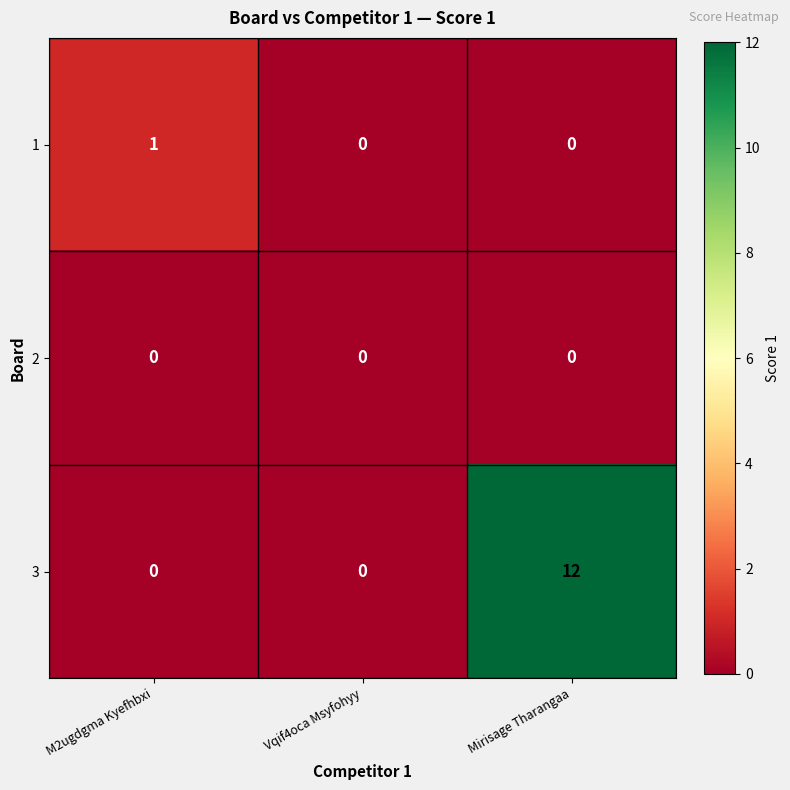

Reading left to right, extract all data points from this chart.

1: M2ugdgma Kyefhbxi=1	Vqif4oca Msyfohyy=0	Mirisage Tharangaa=0
2: M2ugdgma Kyefhbxi=0	Vqif4oca Msyfohyy=0	Mirisage Tharangaa=0
3: M2ugdgma Kyefhbxi=0	Vqif4oca Msyfohyy=0	Mirisage Tharangaa=12